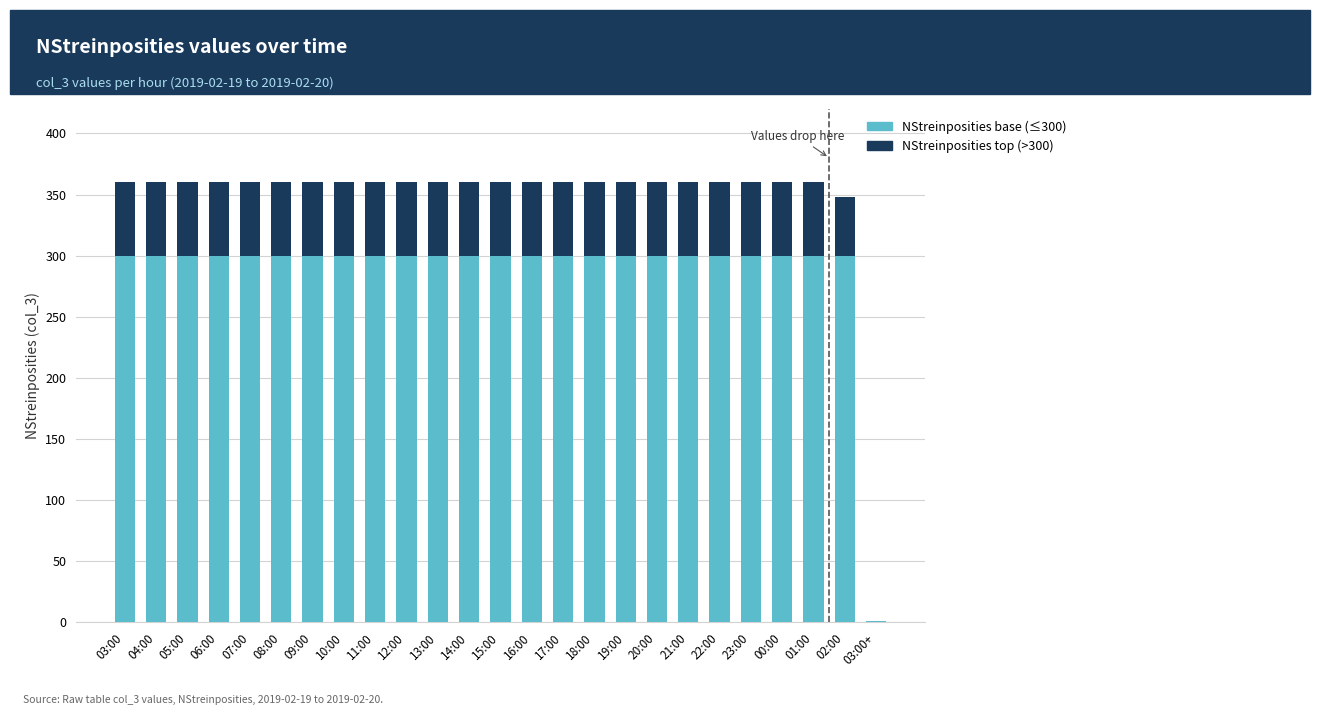

True or false: NStreinposities base (≤300) has a value of 300 at 10:00.

True